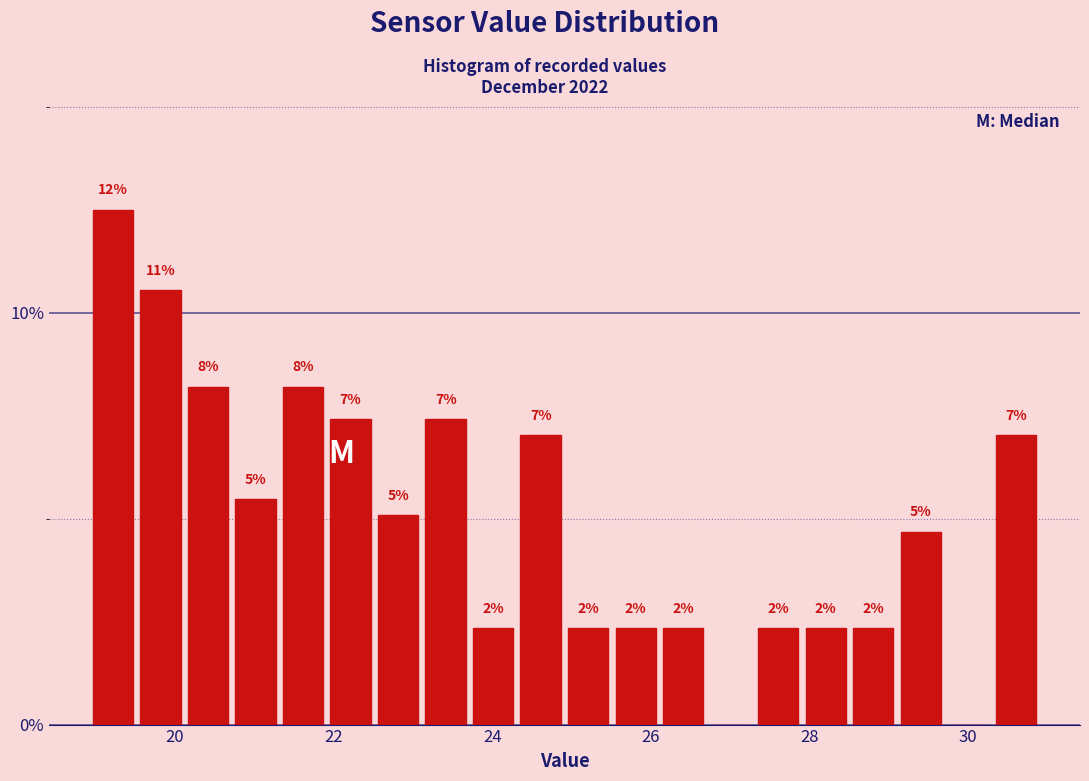

Read against the x-axis, roughly where is the centre of the tallest bar?

19.2